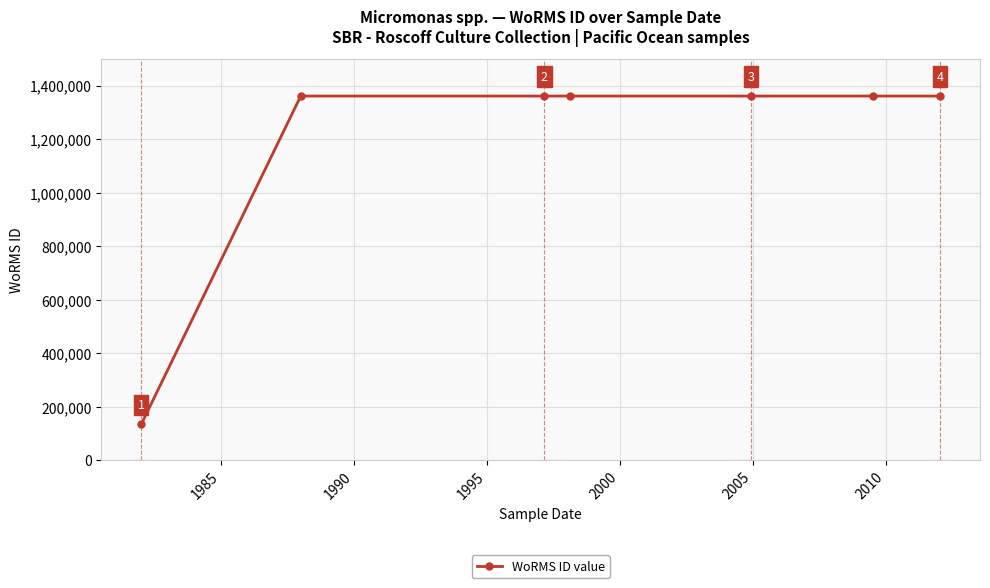

What is the value of the 2nd point from the left?

1361174